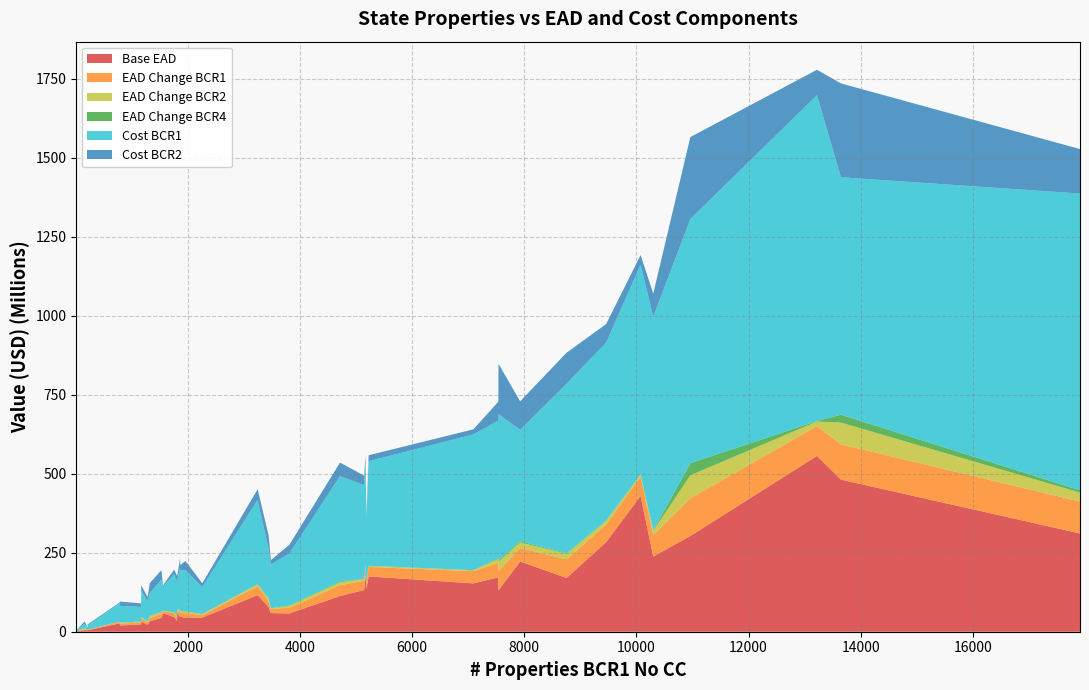

What is the highest value of the Base EAD series?

556.7